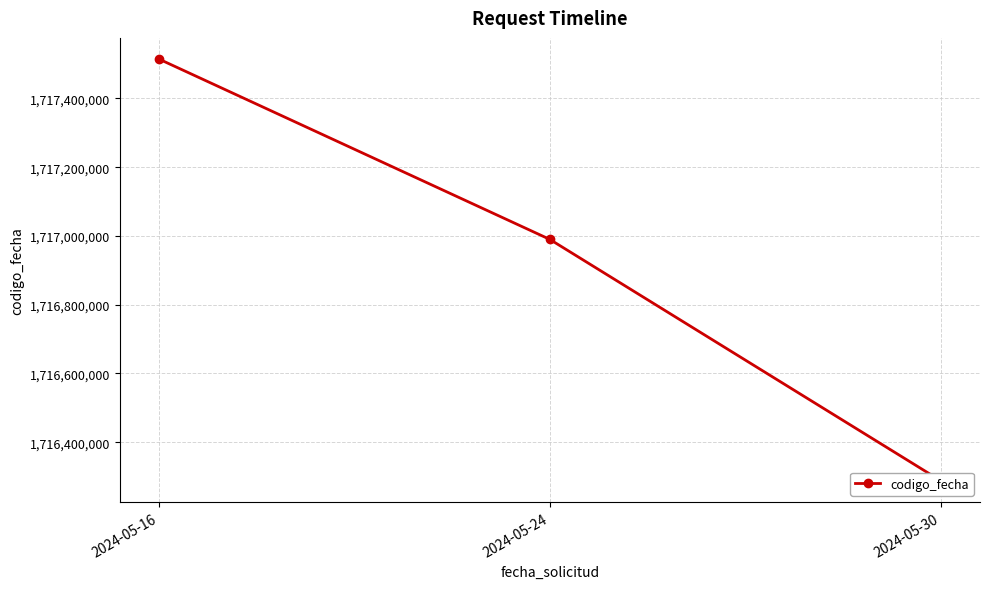

Does the chart display data point markers on the line(s)?

Yes